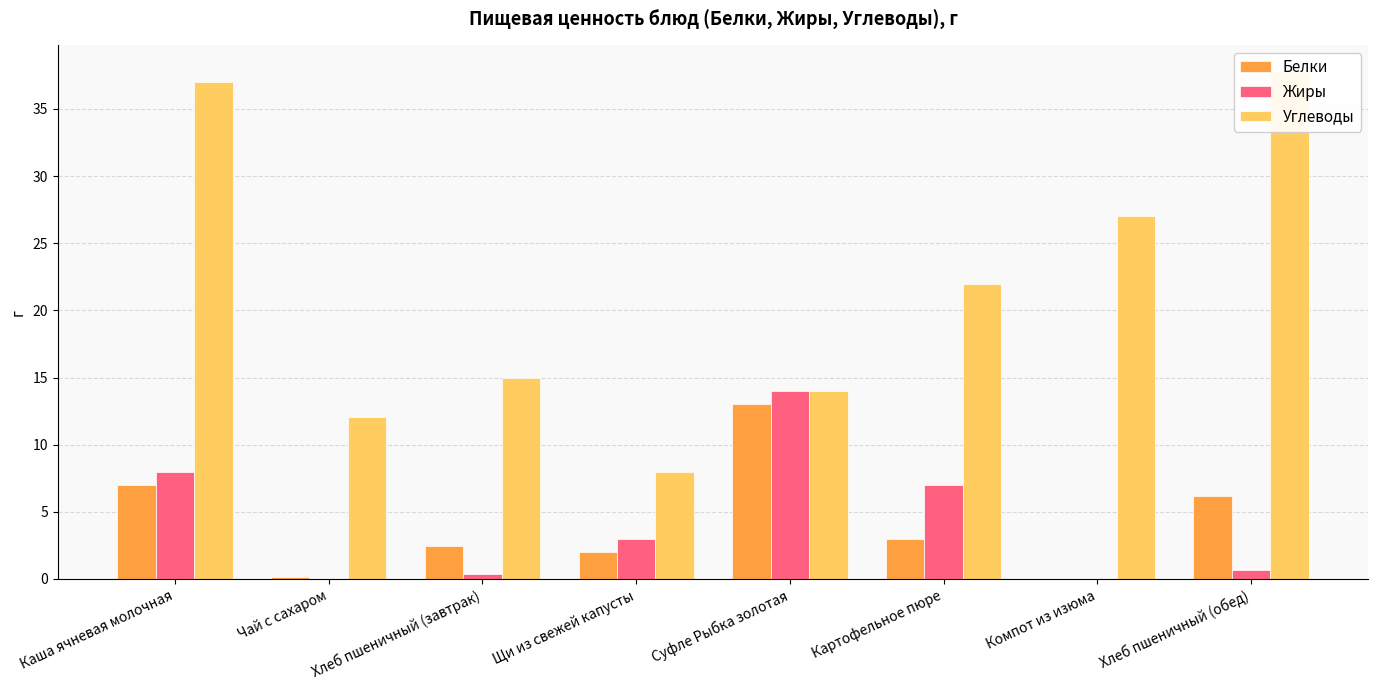

What are all the series names shown in the legend?

Белки, Жиры, Углеводы